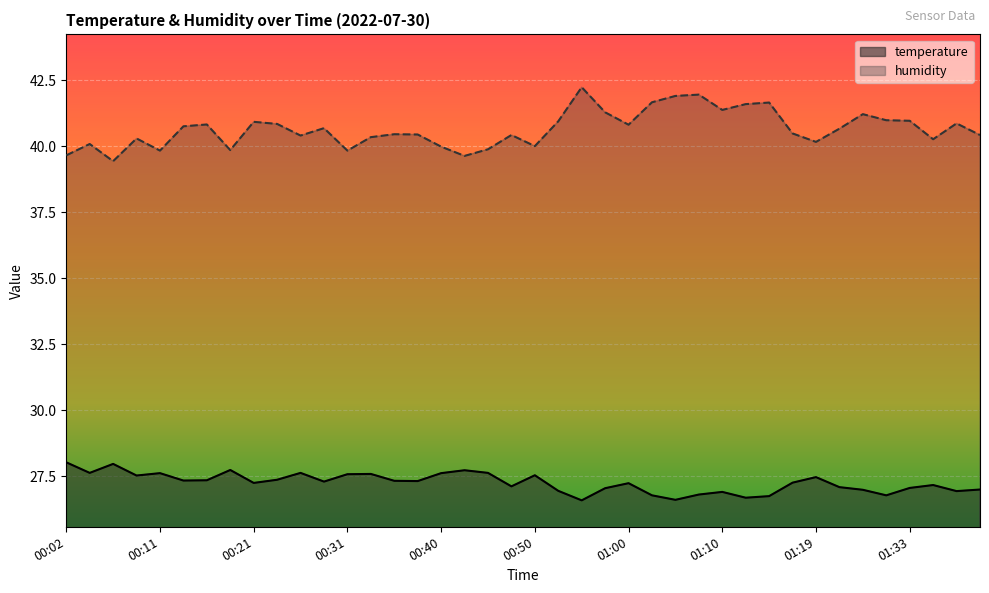

At which category does humidity reach its first local valley?

00:06